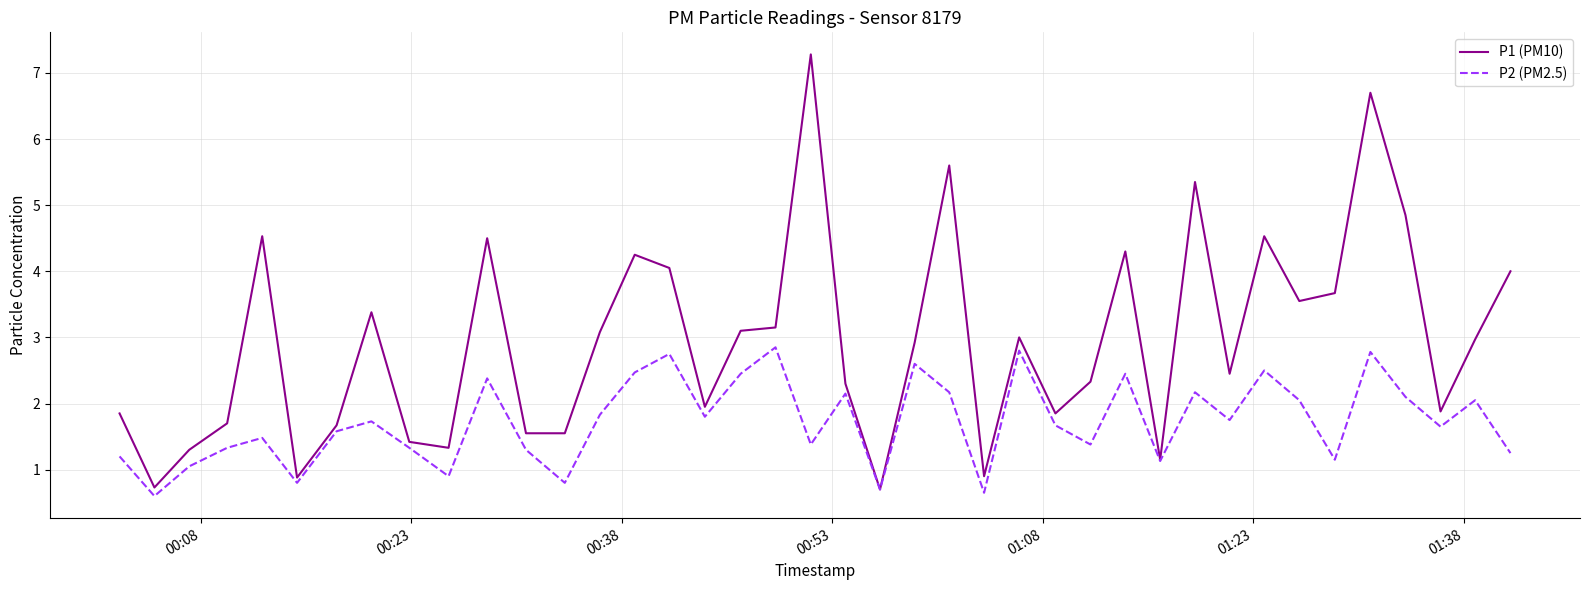

List the series in order of their peak value, lowest first.

P2 (PM2.5), P1 (PM10)